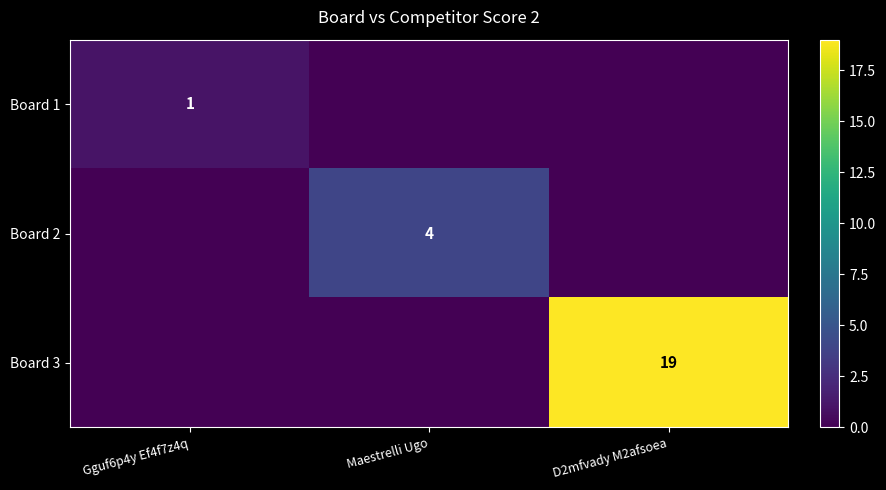

True or false: Board 2 has a value of 6 at Maestrelli Ugo.

False